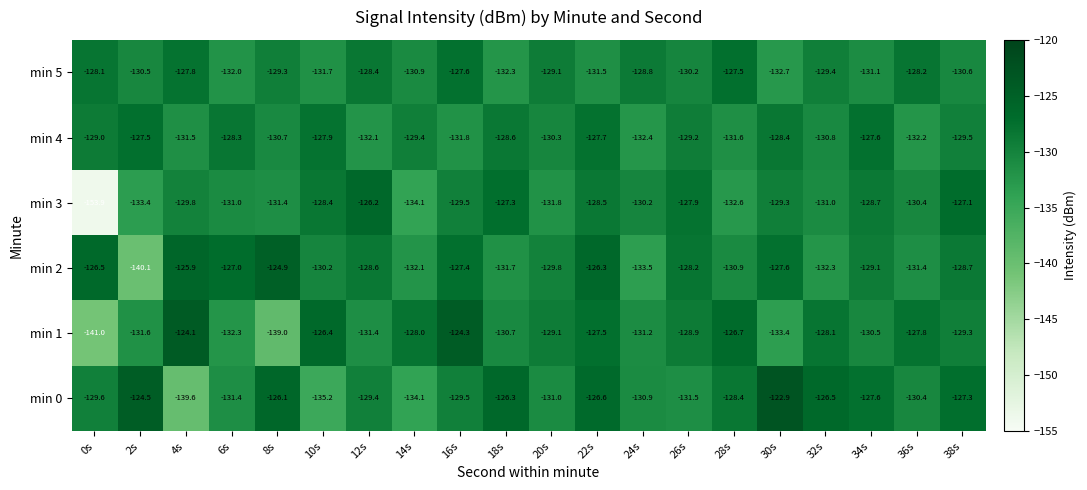

Which series has the largest total across all categories?

min 0